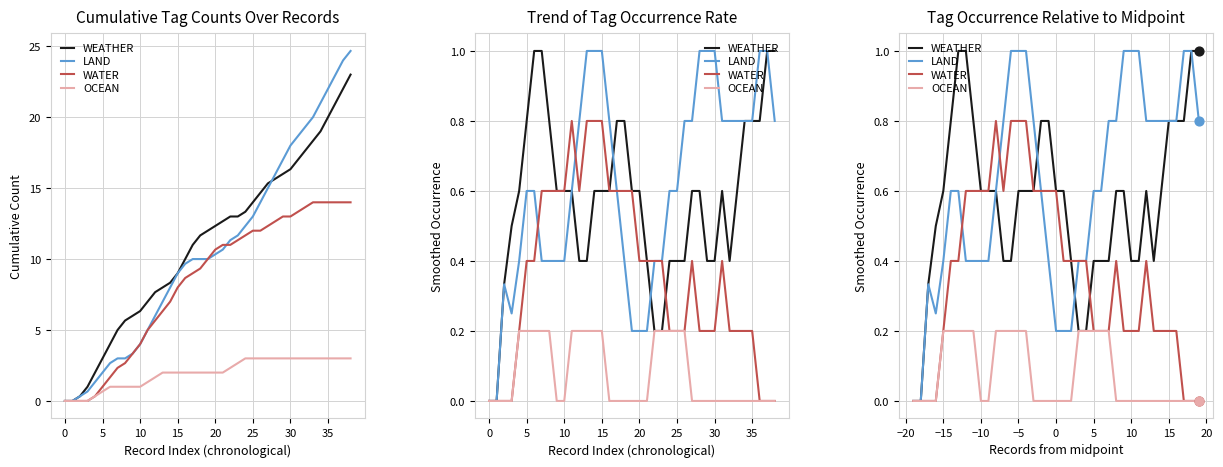

At how many categories does at least one series exceed 0?

37